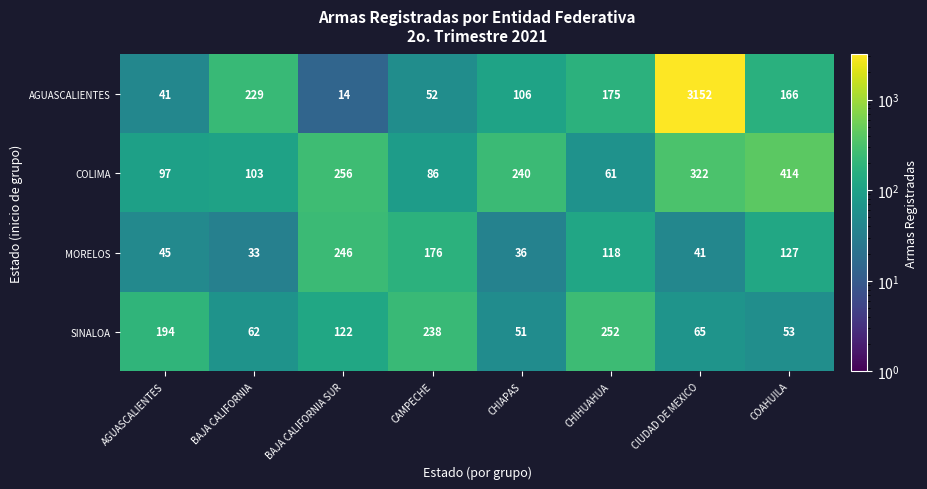

What is the total value across all series at CHIAPAS?

433